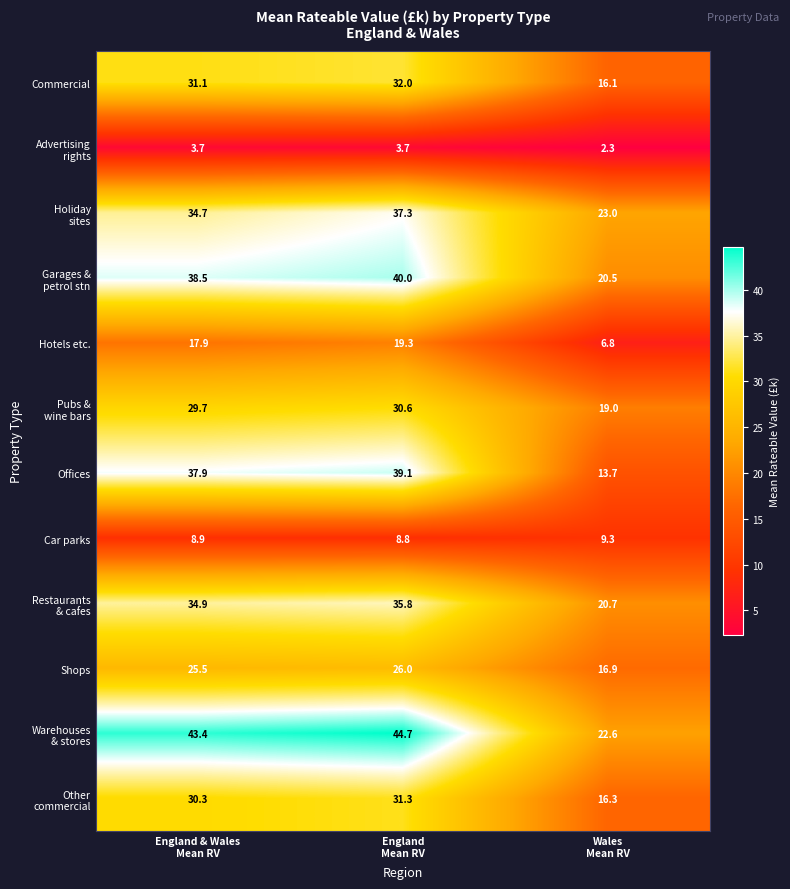

At how many categories does at least one series exceed 5?

3